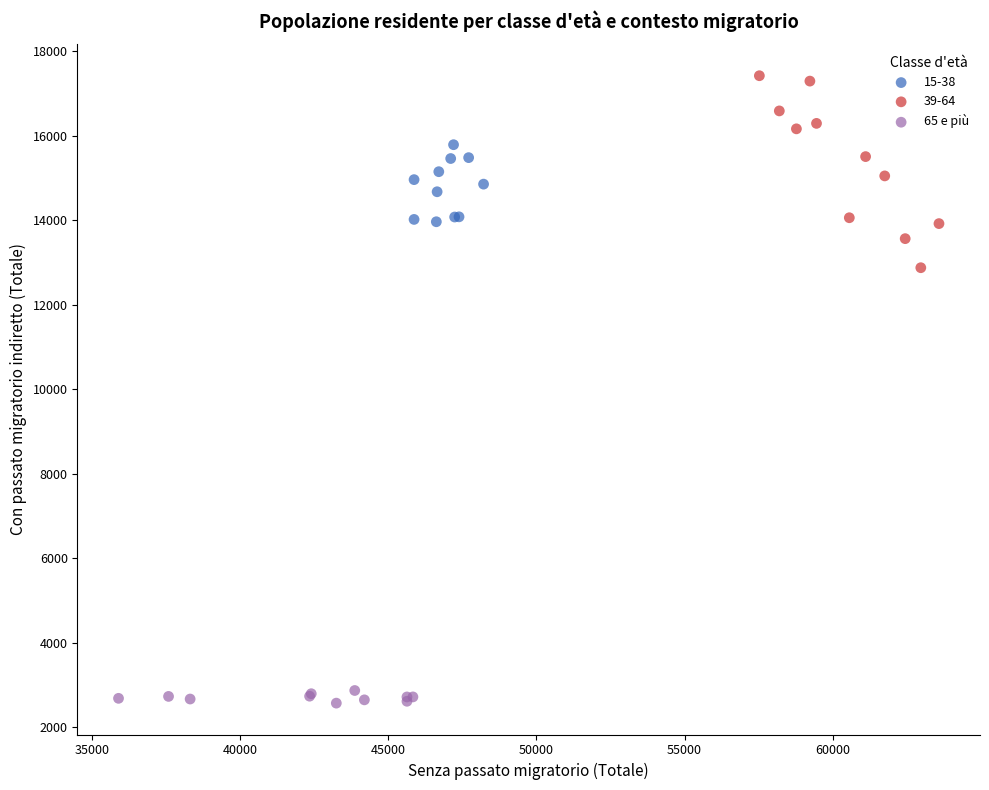

Which series contains the lowest Y value?

65 e più